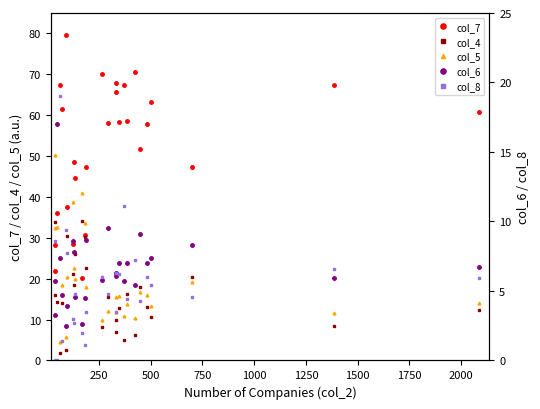

What is the average value of the col_5 series?

19.6